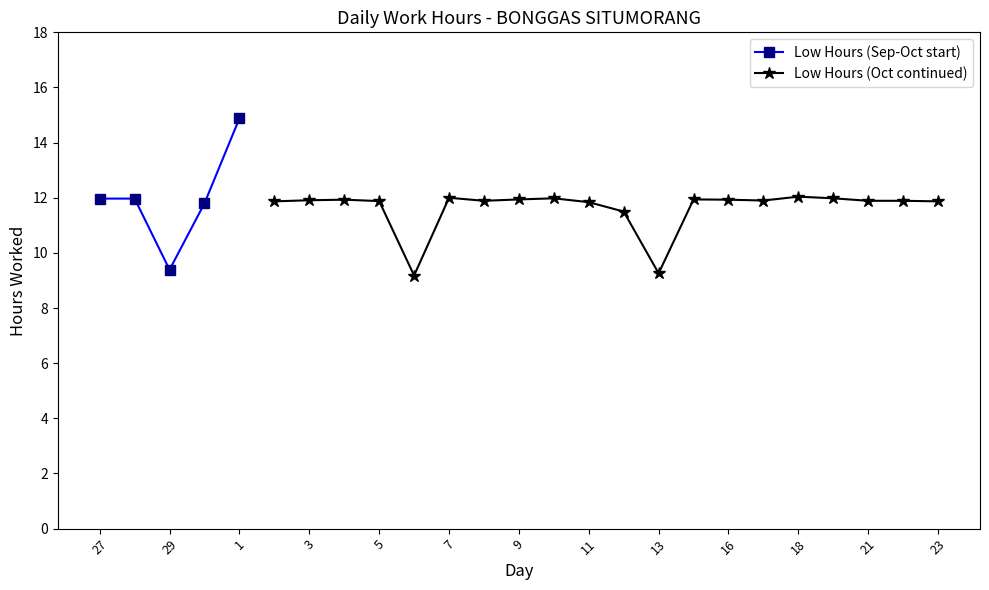

Rank the categories by value from highest to lowest.

1, 18, 7, 10, 19, 27, 28, 9, 14, 4, 16, 3, 17, 8, 21, 22, 5, 2, 23, 11, 30, 12, 29, 13, 6